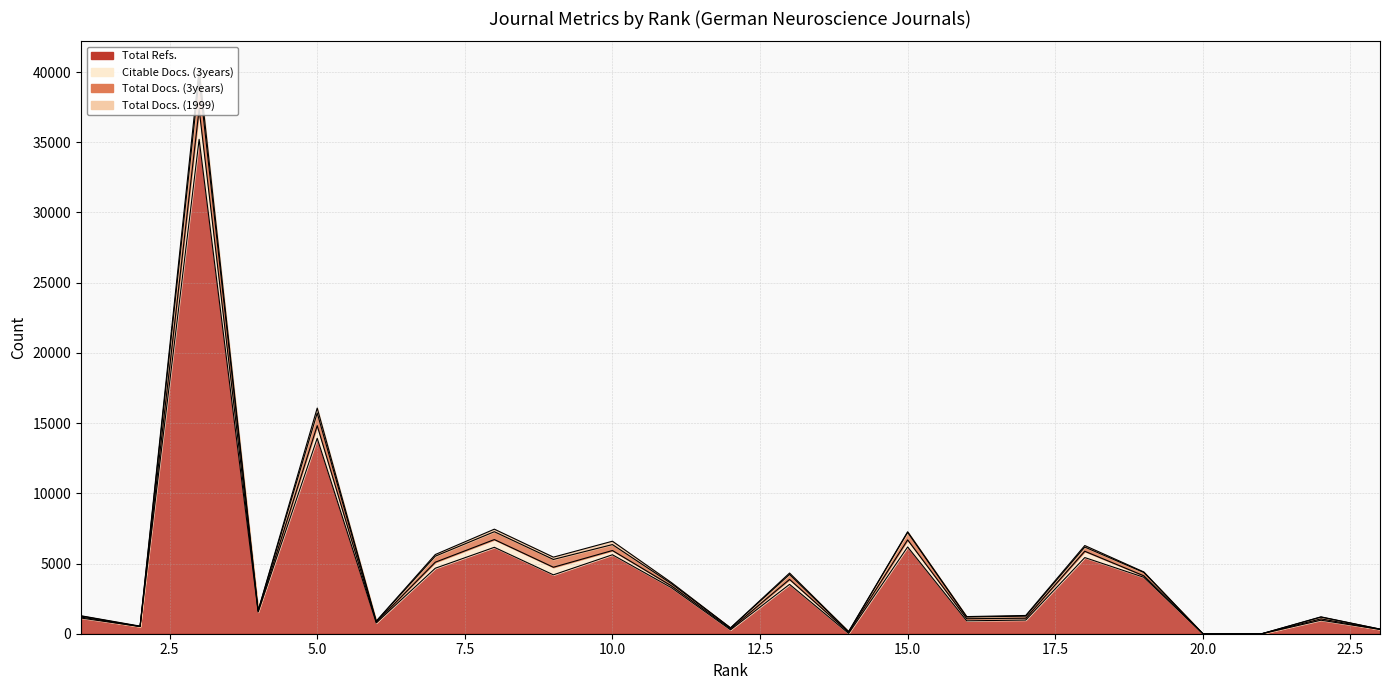

Where does the Total Docs. (3years) series first go above 1659?

3